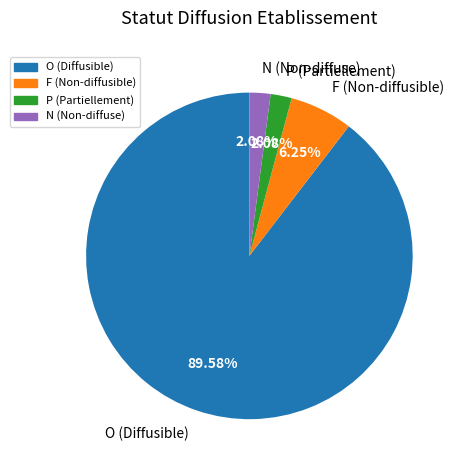

To the nearest percent, what is the average slice percentage?

25%